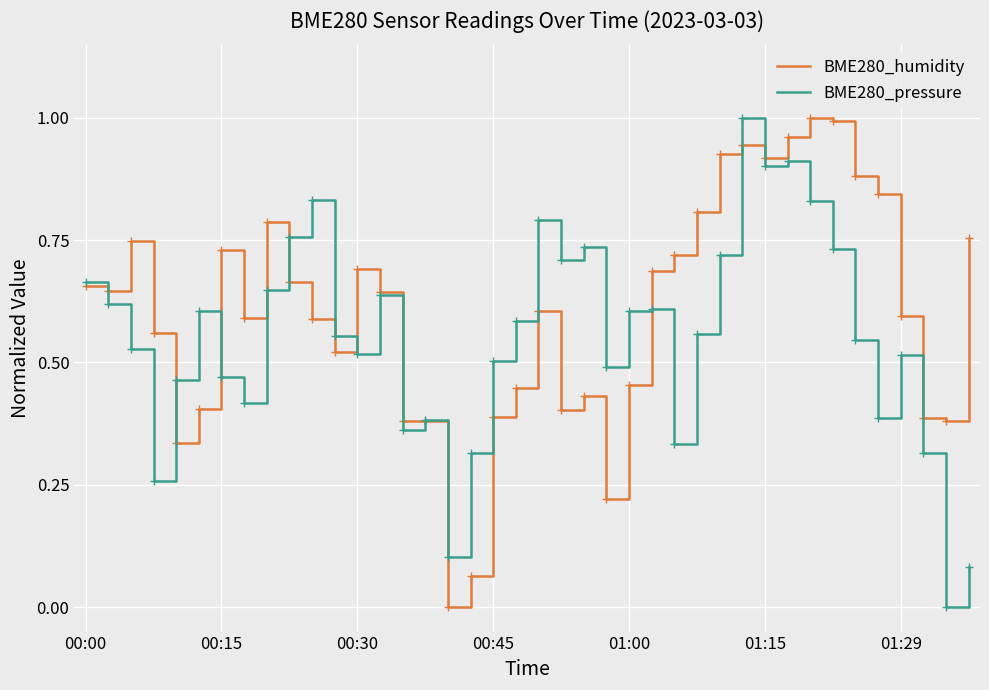

List the series in order of their overall mean, highest first.

BME280_humidity, BME280_pressure